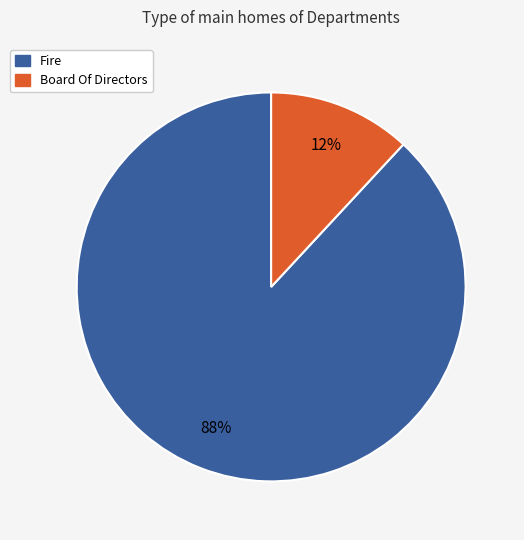

Is there a majority slice in this chart?

Yes